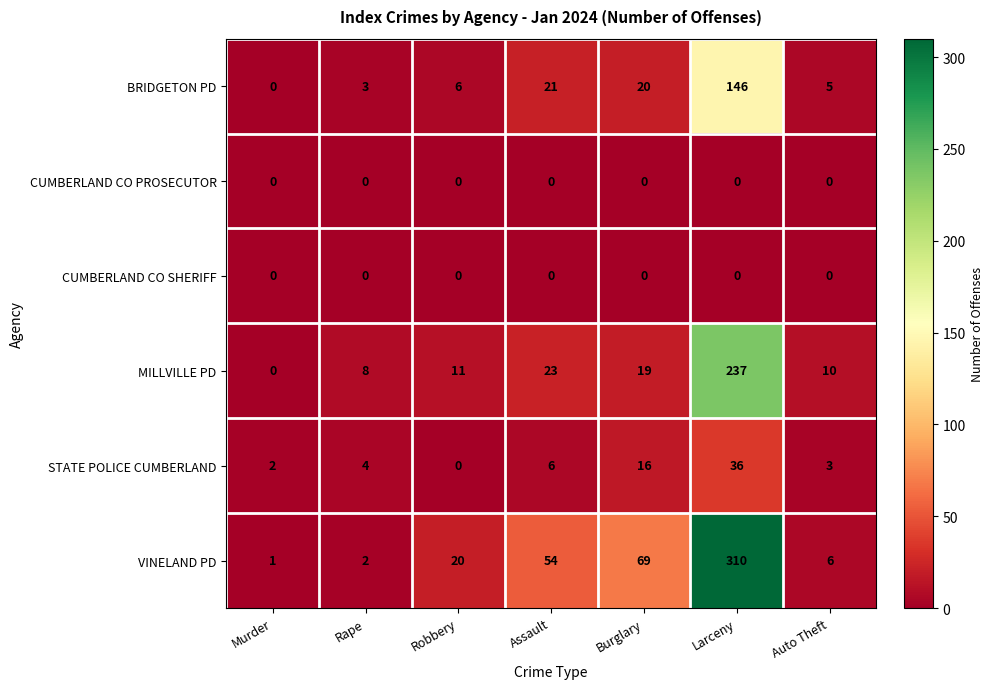

At how many categories does at least one series exceed 288?

1